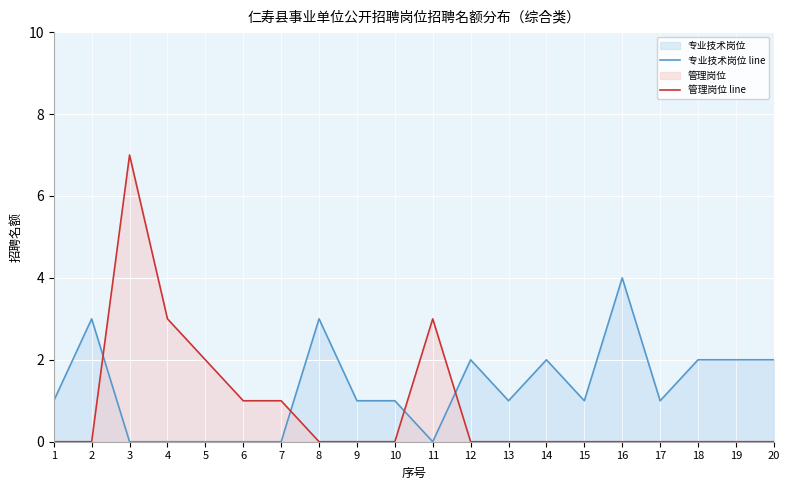

Rank the series by their maximum value, from lowest to highest.

专业技术岗位 line, 管理岗位 line